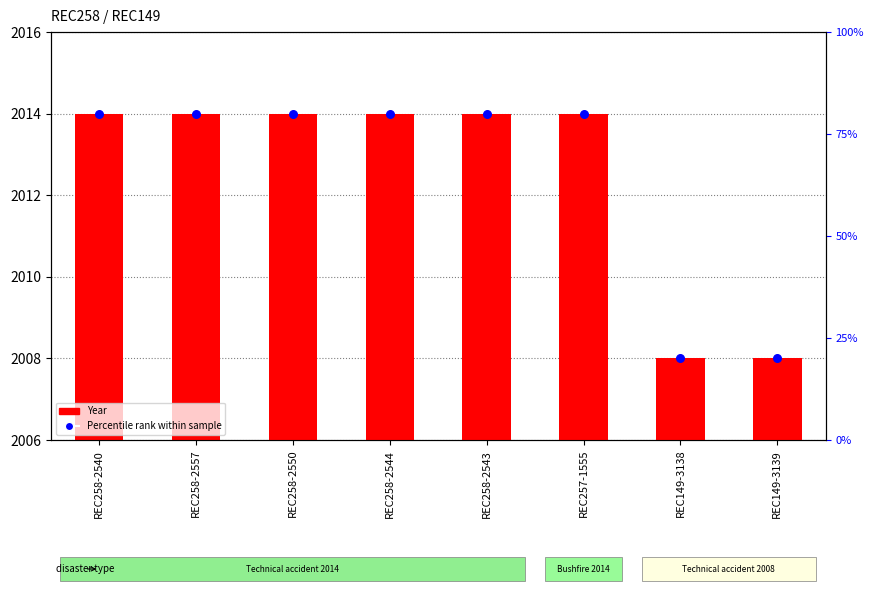

Which series has the largest total across all categories?

Year